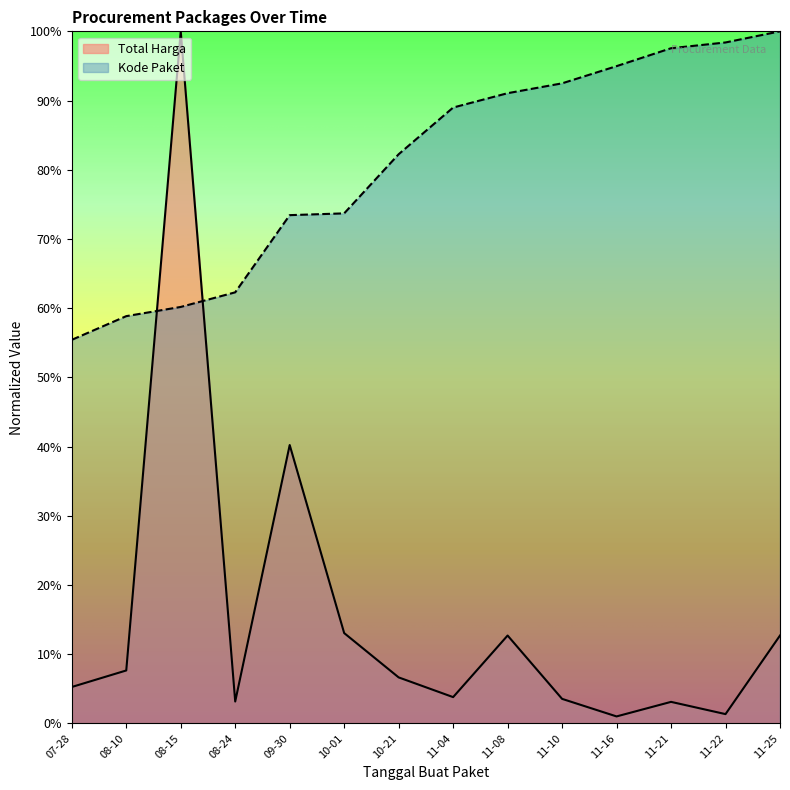

At which label does Total Harga reach its peak?

08-15